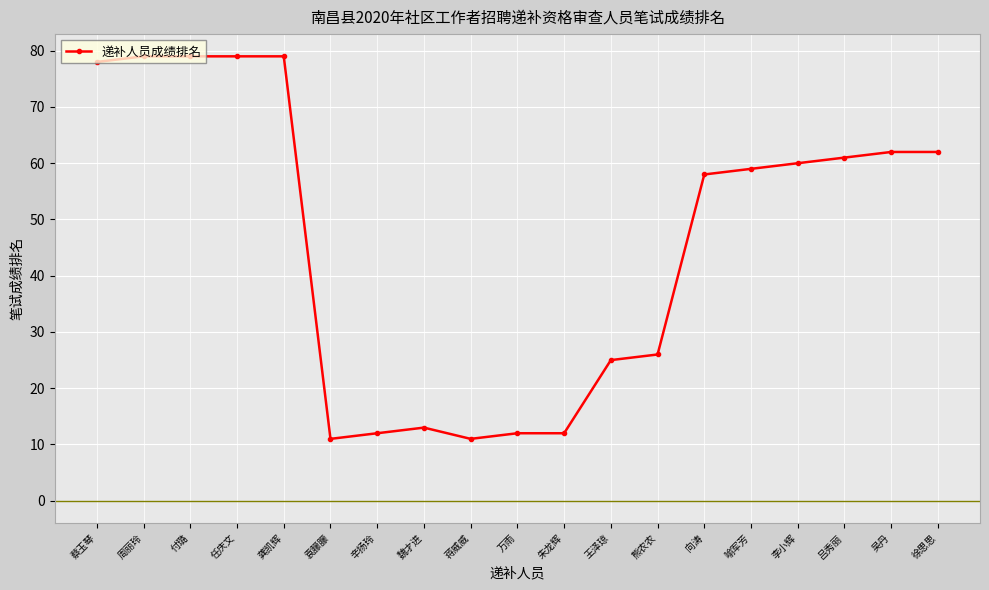

Where does the data first go above 59?

蔡玉琴